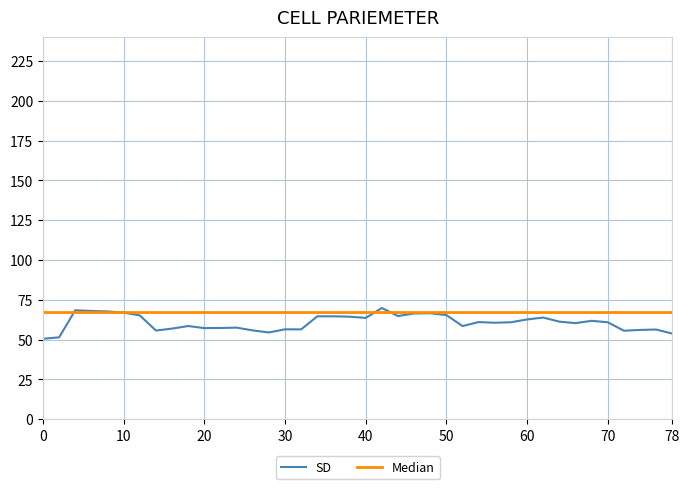

Which series has the largest range (max minus min)?

SD